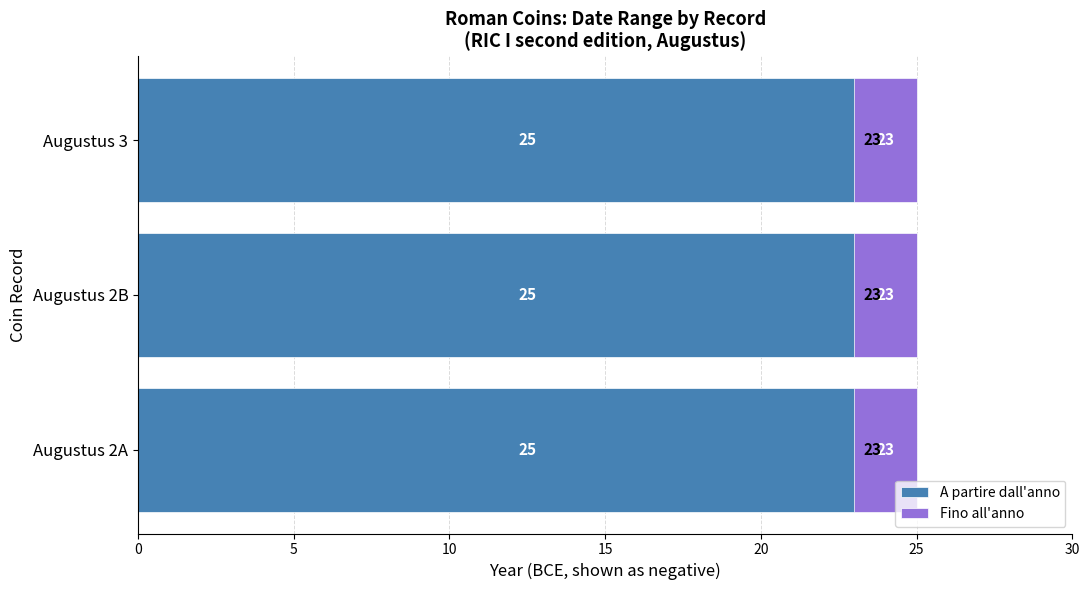

Reading left to right, list all the values displayed in this chart.

A partire dall'anno: Augustus 2A=-25	Augustus 2B=-25	Augustus 3=-25
Fino all'anno: Augustus 2A=-23	Augustus 2B=-23	Augustus 3=-23